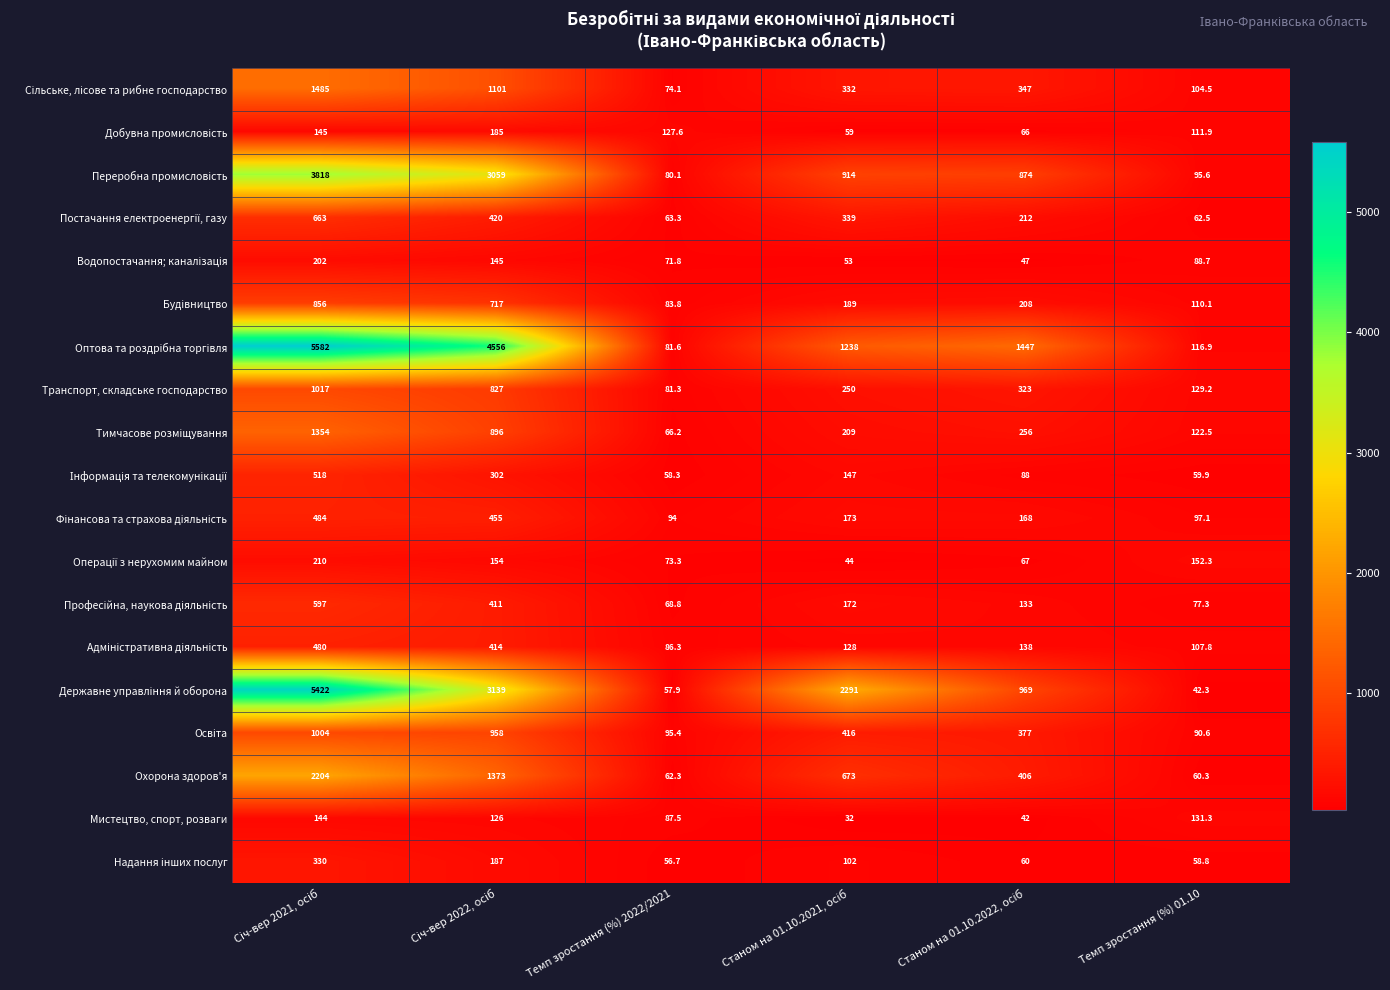

What is the difference between the highest and lowest values at Темп зростання (%) 2022/2021?

70.9